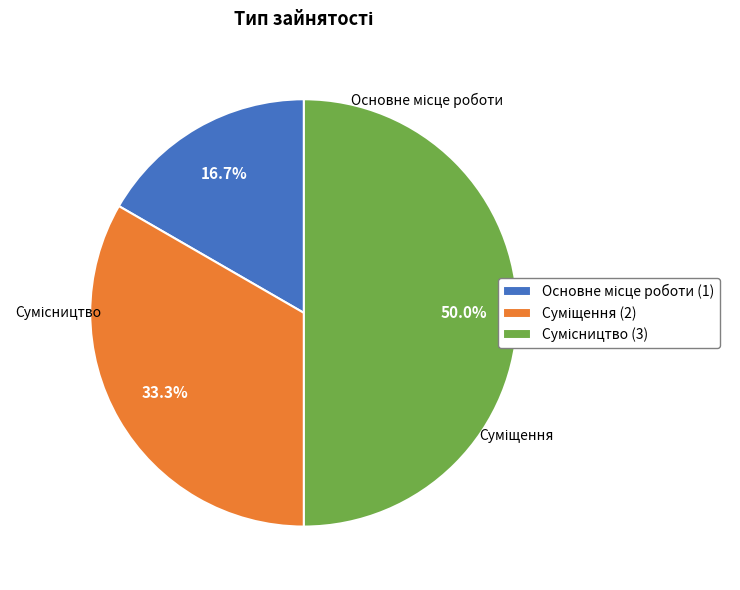

To the nearest percent, what is the combined percentage of Основне місце роботи and Сумісництво?

67%